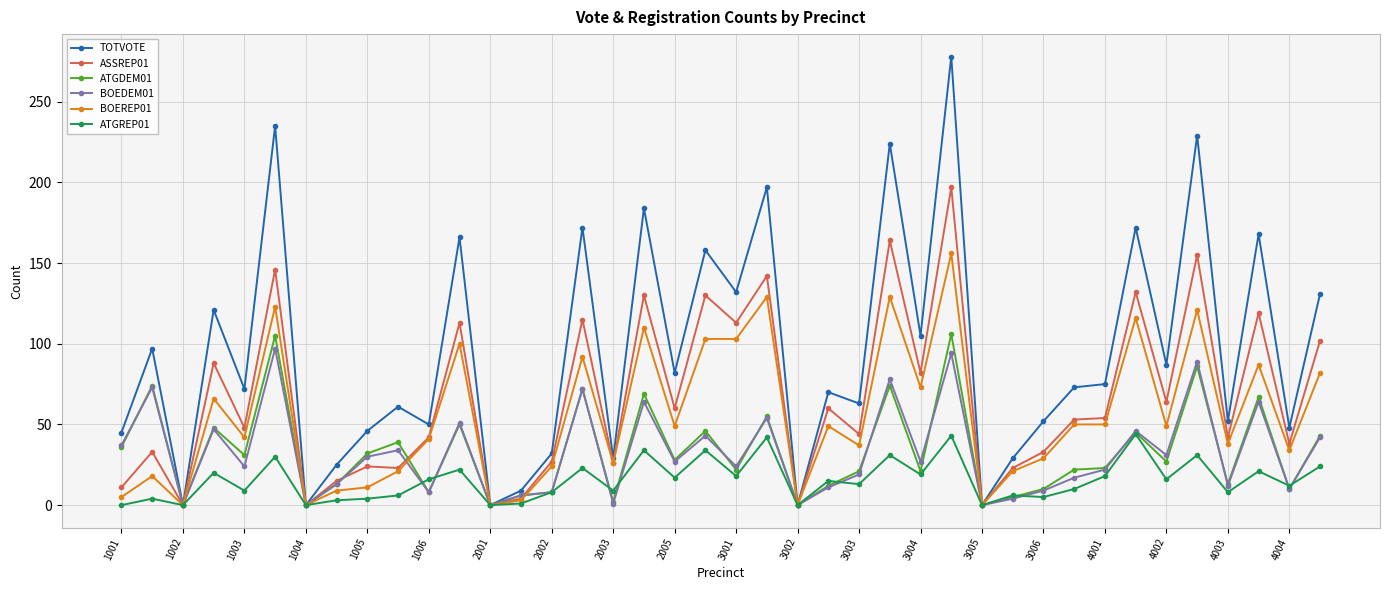

Which series has the largest total across all categories?

TOTVOTE